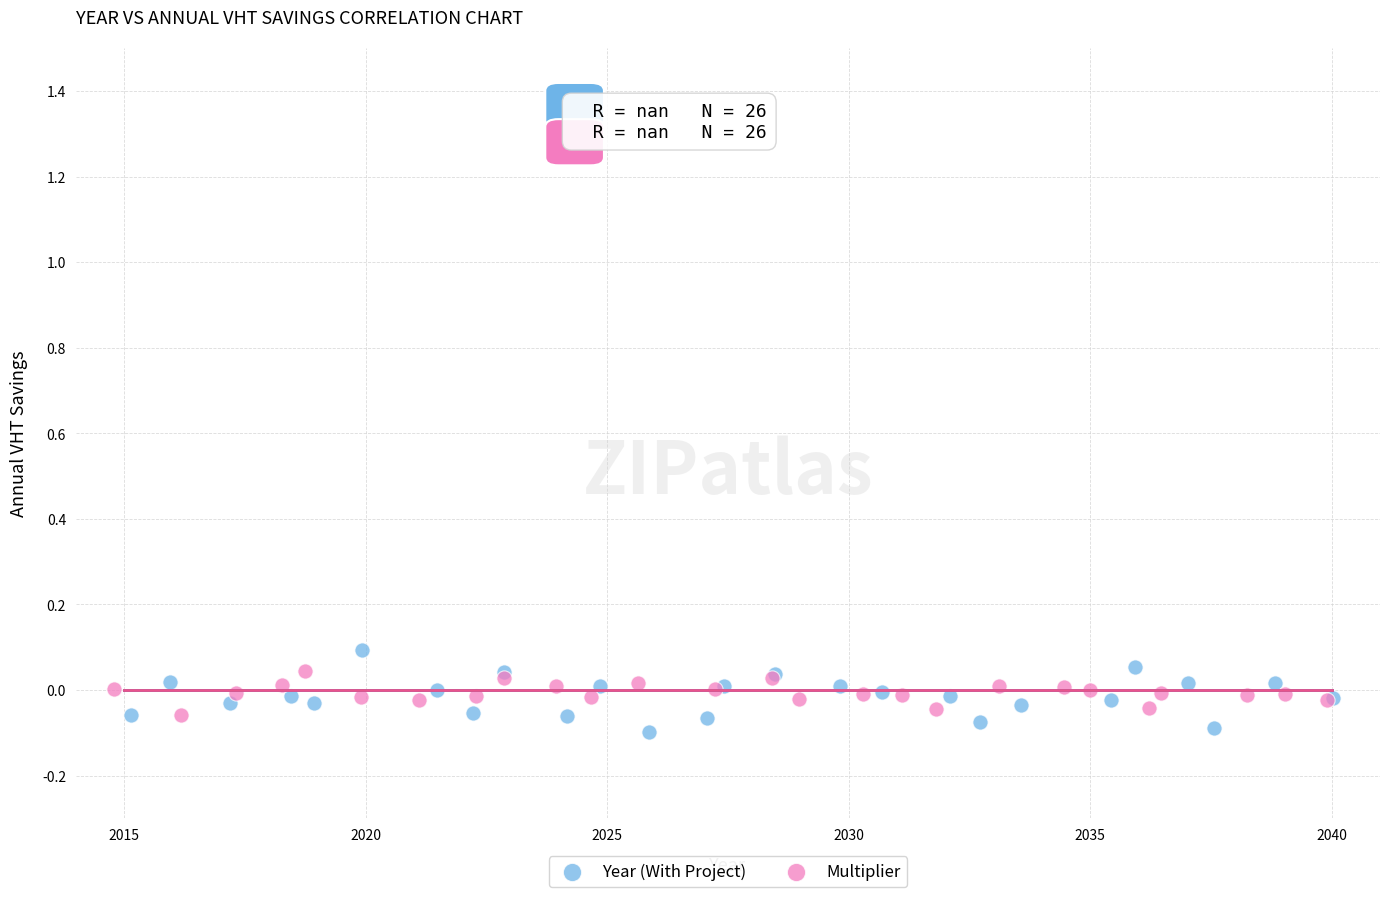

Which series has the largest Y range (max minus min)?

Year (With Project)